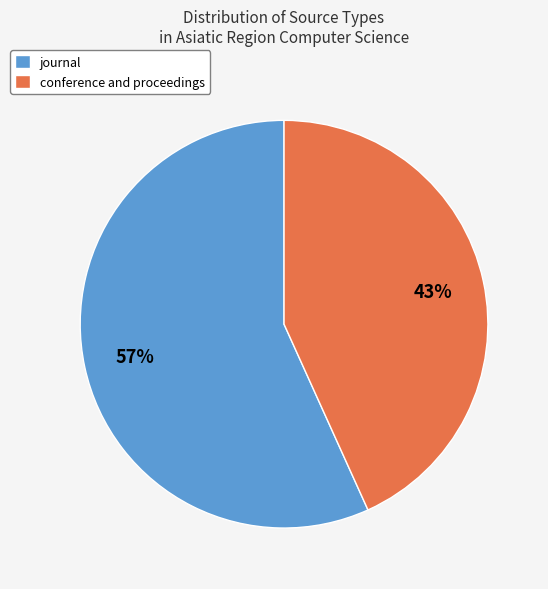

The journal slice represents 57% of the pie. True or false?

True